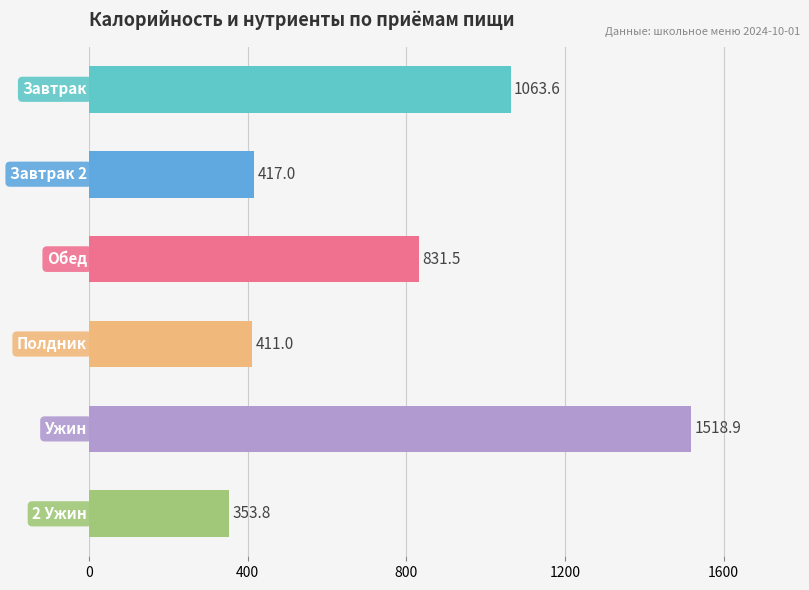

How many distinct data groups are displayed?

1